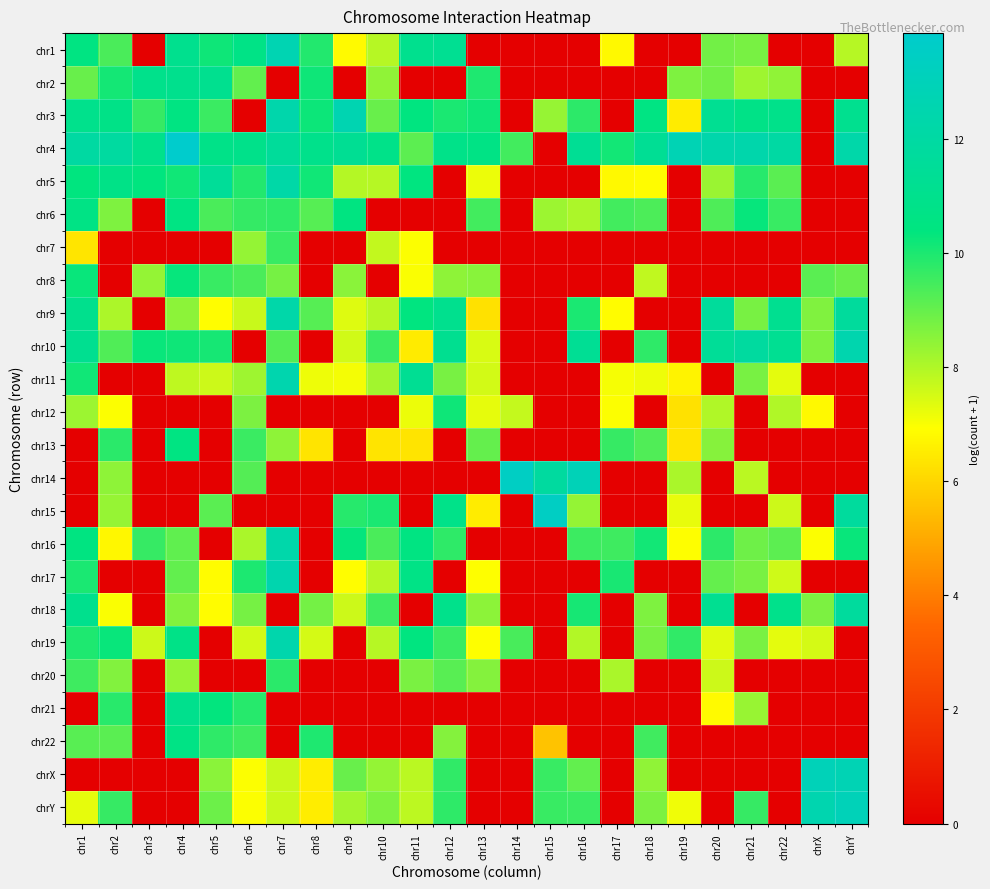

Between chr2 and chrX, which is larger?

chr2